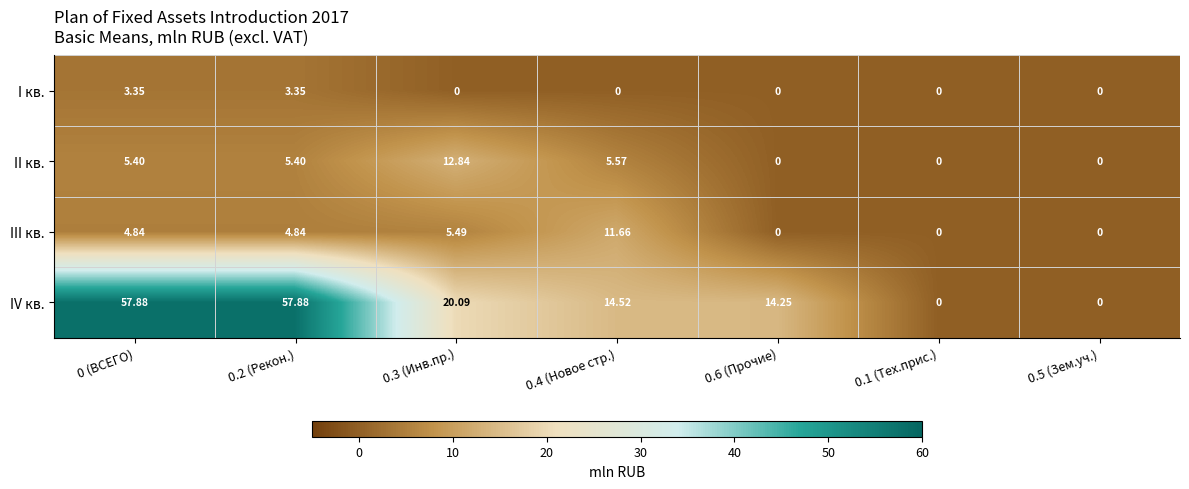

What is the difference between the highest and lowest values at 0.3 (Инв.пр.)?

20.1